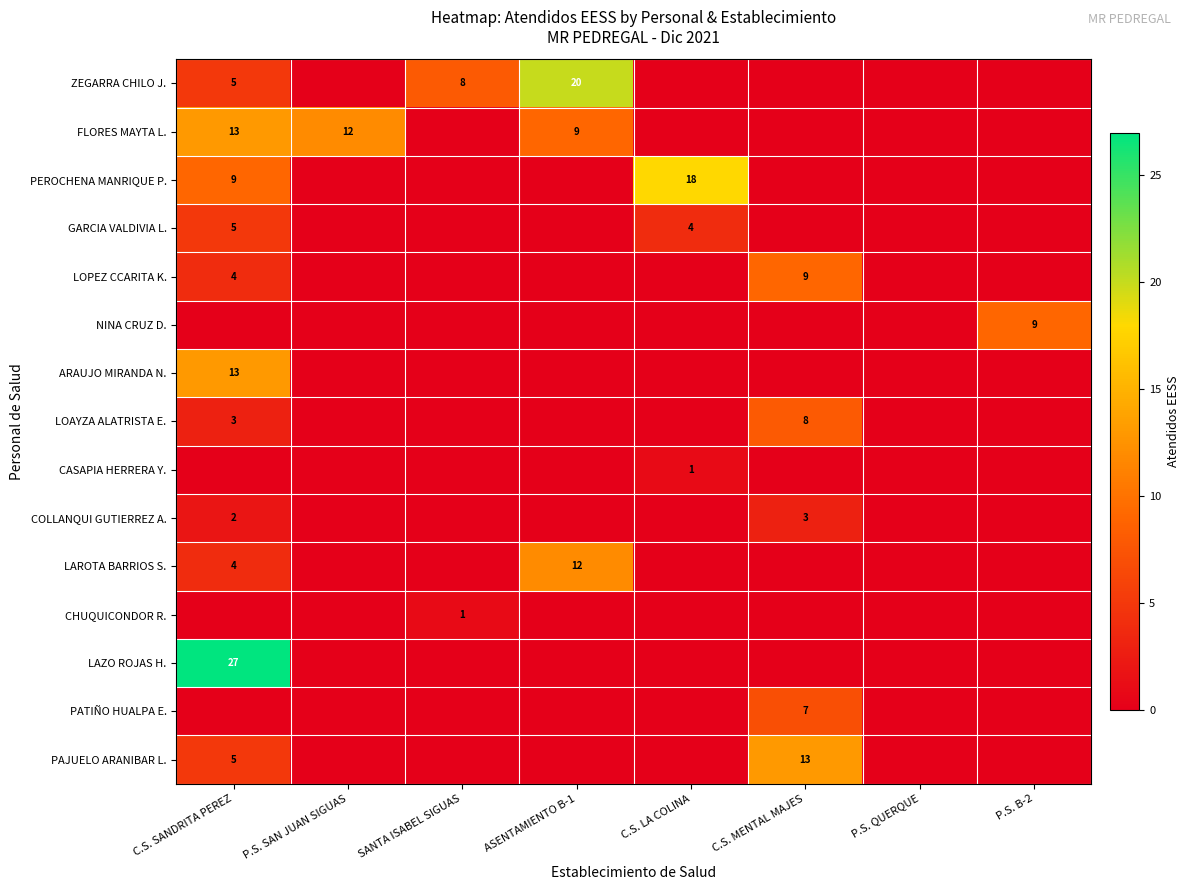

Is it true that LAZO ROJAS H. equals 15 at C.S. SANDRITA PEREZ?

False